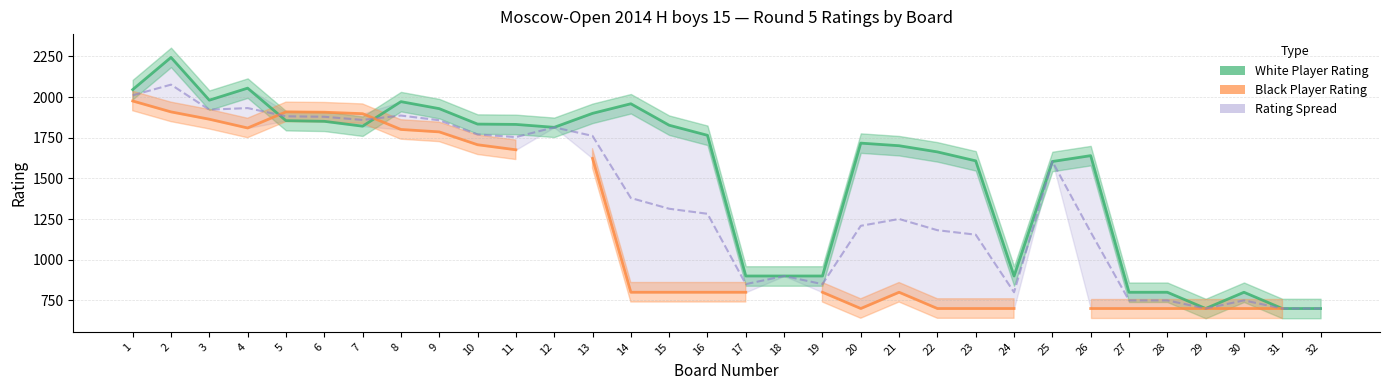

Where do Rating Spread Mid and Black Player Rating first cross each other?

4 and 5